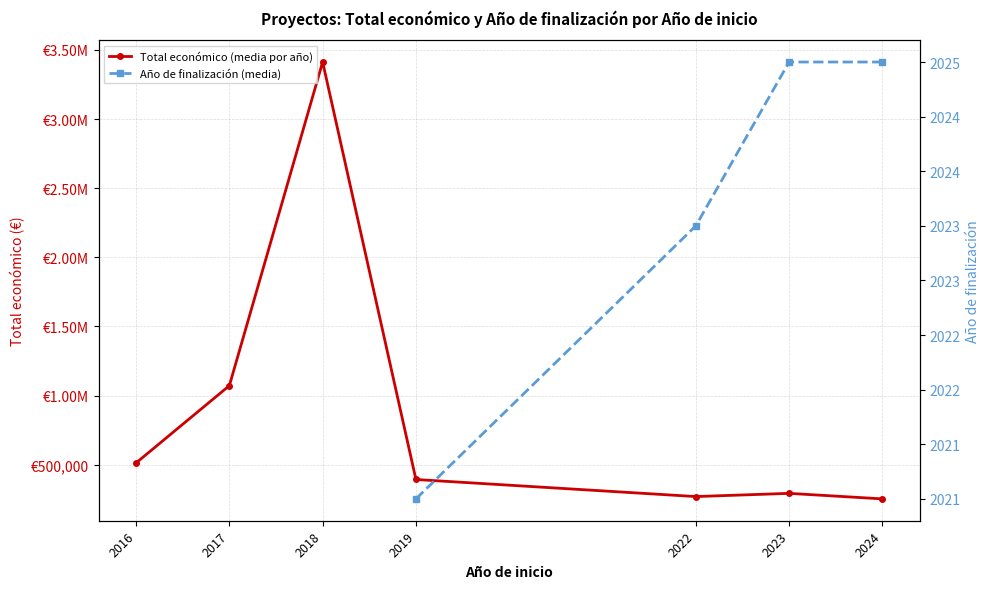

Which has a higher value, 2022 or 2018?

2018